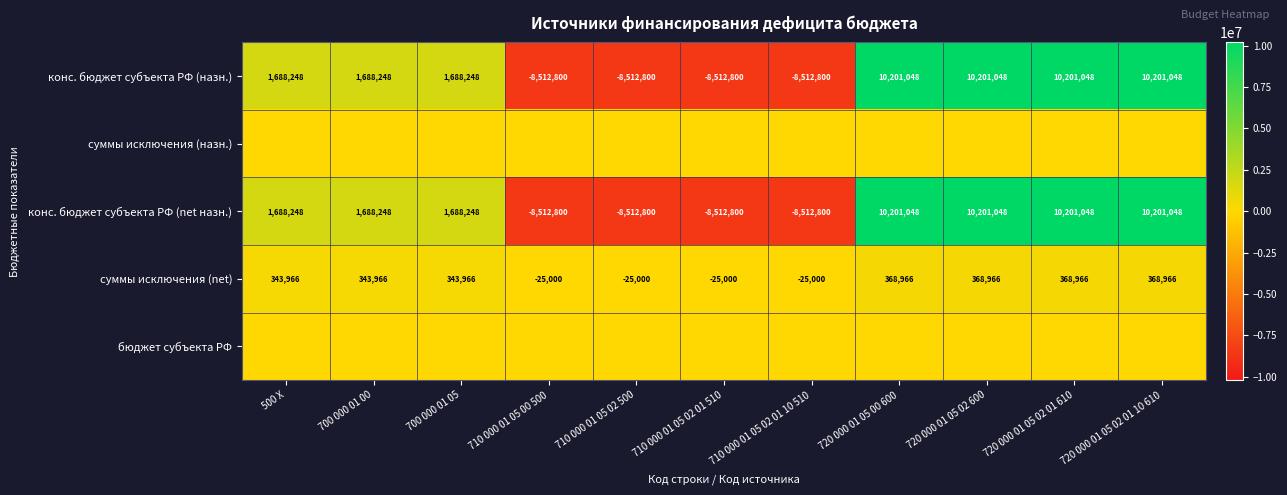

What is the difference between the highest and lowest values at 710 000 01 05 02 01 10 510?

8512800.0